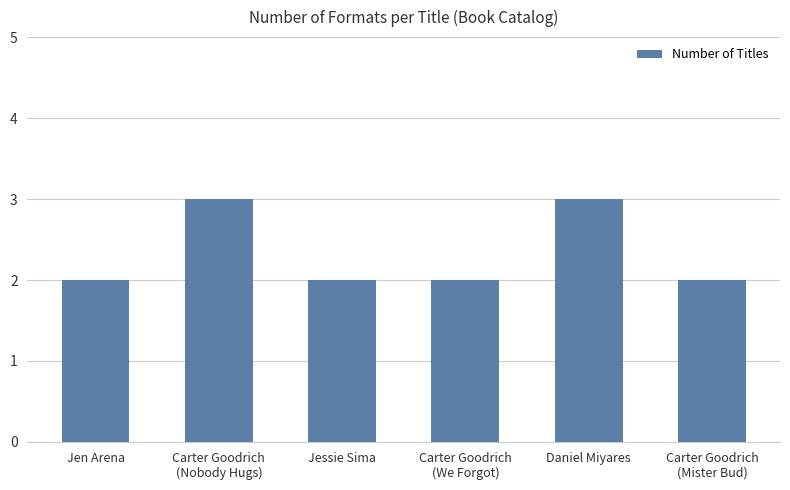

What is the value of the 6th bar from the left?

2